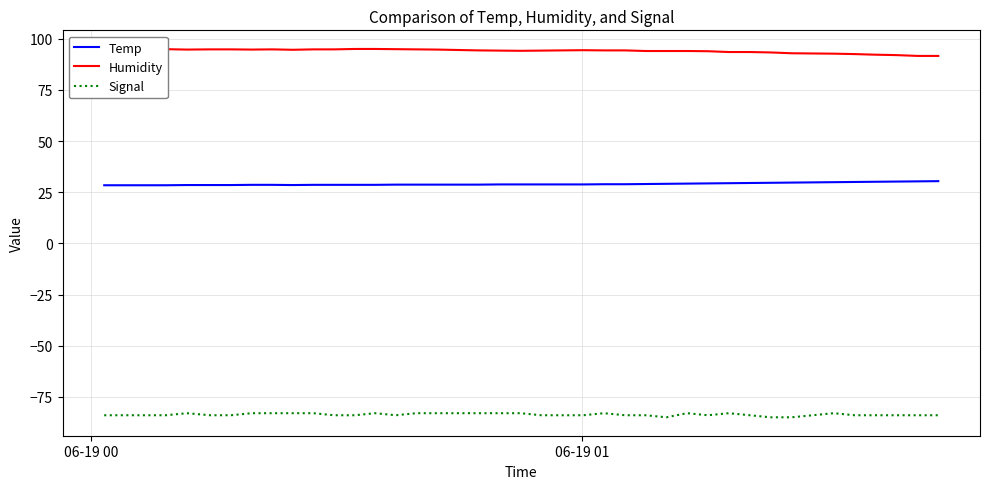

Which series has the largest total across all categories?

Humidity